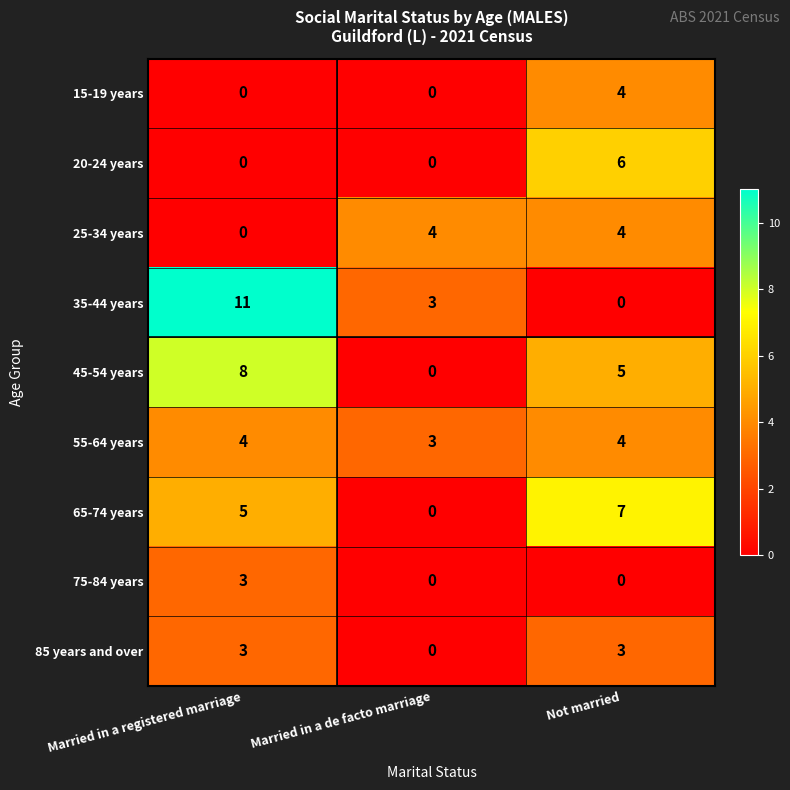

Which category has the lowest value in the 25-34 years series?

Married in a registered marriage